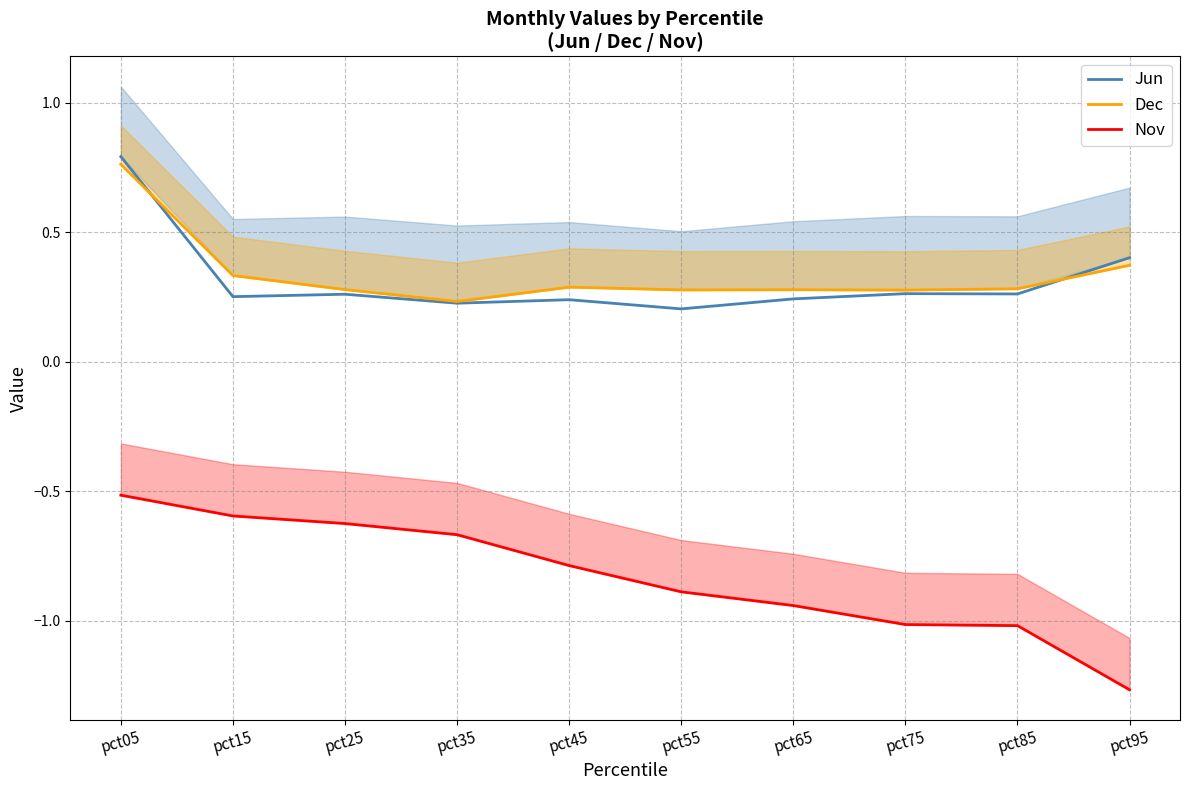

What value does the Nov series have at pct45?

-0.8